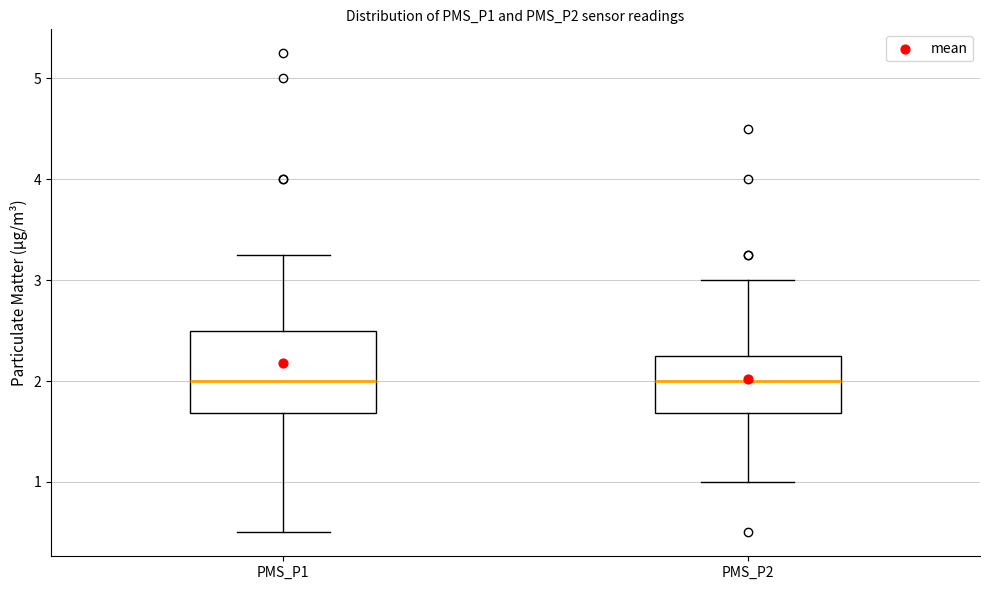

Where does the lower whisker of the box for PMS_P1 end on the y-axis? The values are not printed on the chart, so give them approximately, as read against the axis.

0.5